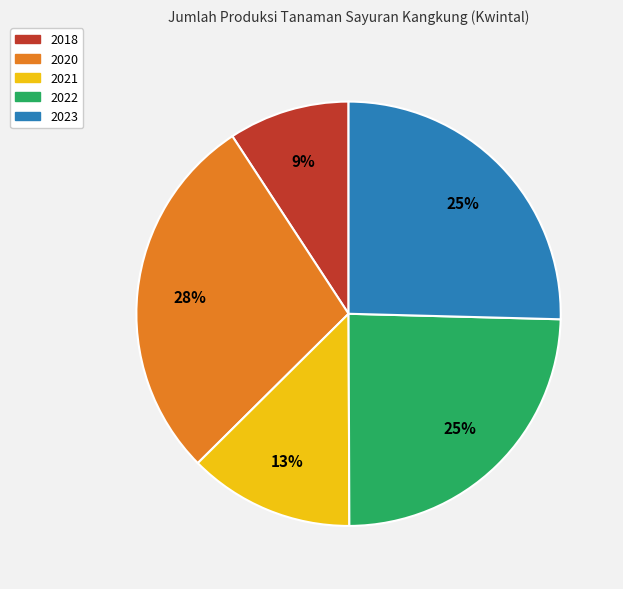

To the nearest percent, what is the combined percentage of 2018 and 2022?

34%